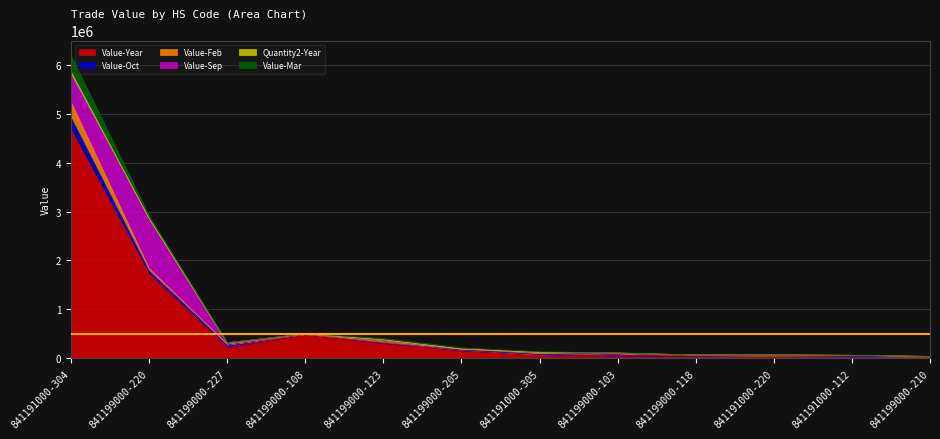

What is the sum of the Value-Mar values at 841199000-123 and 841199000-227?

31637